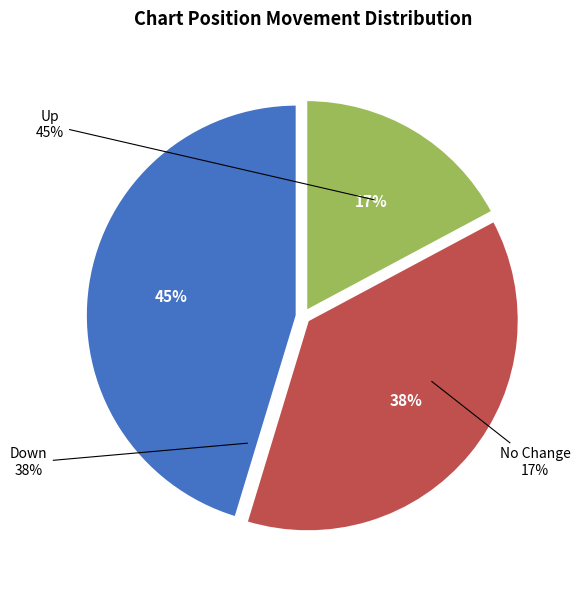

To the nearest percent, what is the combined percentage of - and down?

55%